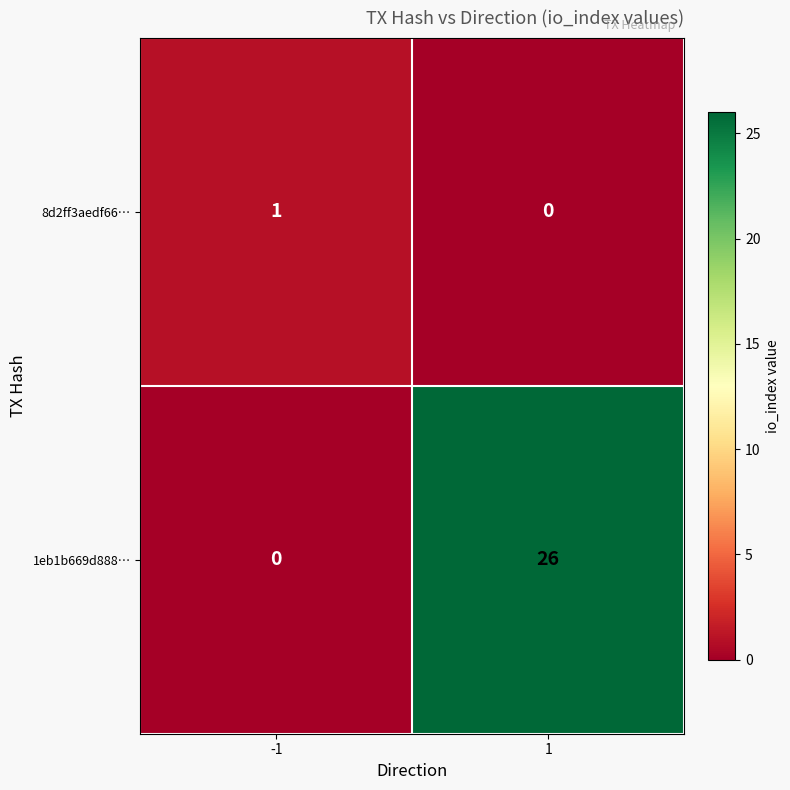

Which series has the largest total across all categories?

1eb1b669d888…